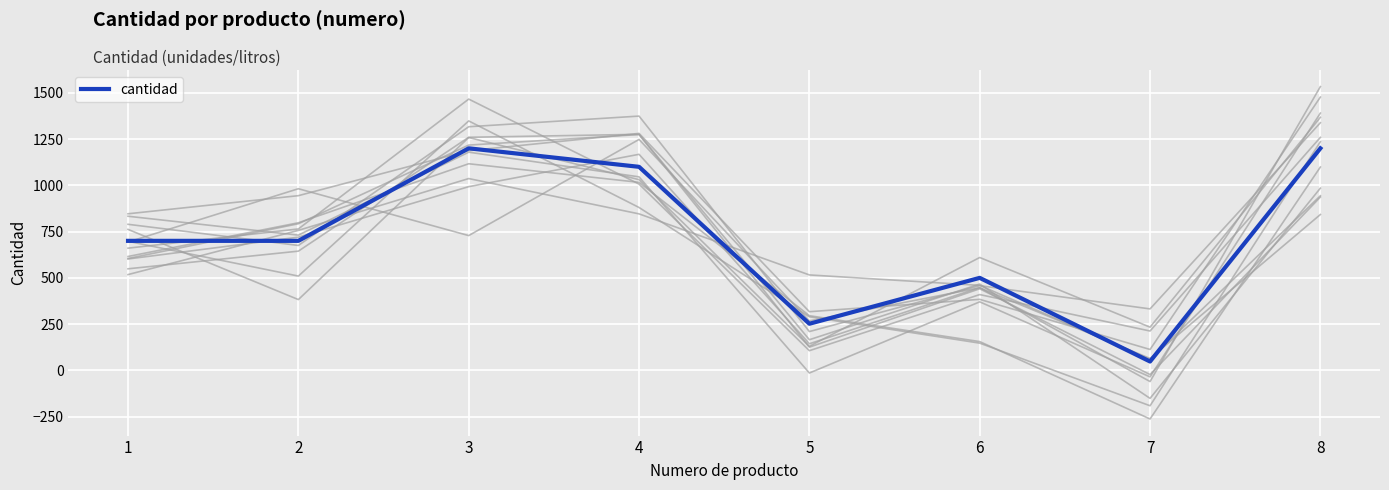

What is the greatest value displayed?

1200